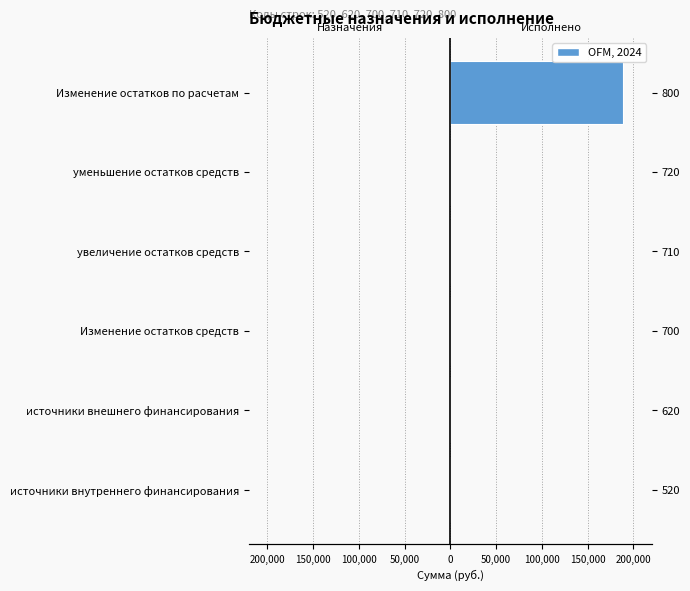

Which series has the largest range (max minus min)?

Исполнено (итого)